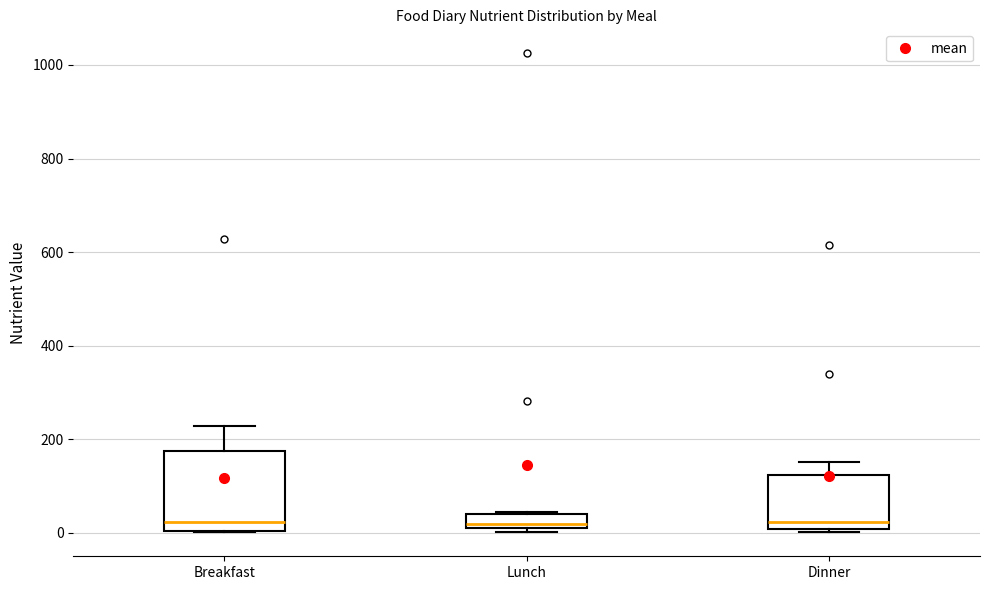

Reading left to right, transcribe this box plot: for each box, give where its median line is, the range the box spans, and where its two whiskers end, as read against the y-axis. The values are not printed on the chart, so give them approximately, as read against the axis.

Breakfast: median 20, box 0 to 180, whiskers 0 to 220
Lunch: median 20, box 0 to 40, whiskers 0 (just below the box's lower edge) to 40
Dinner: median 20, box 0 to 120, whiskers 0 (just below the box's lower edge) to 160